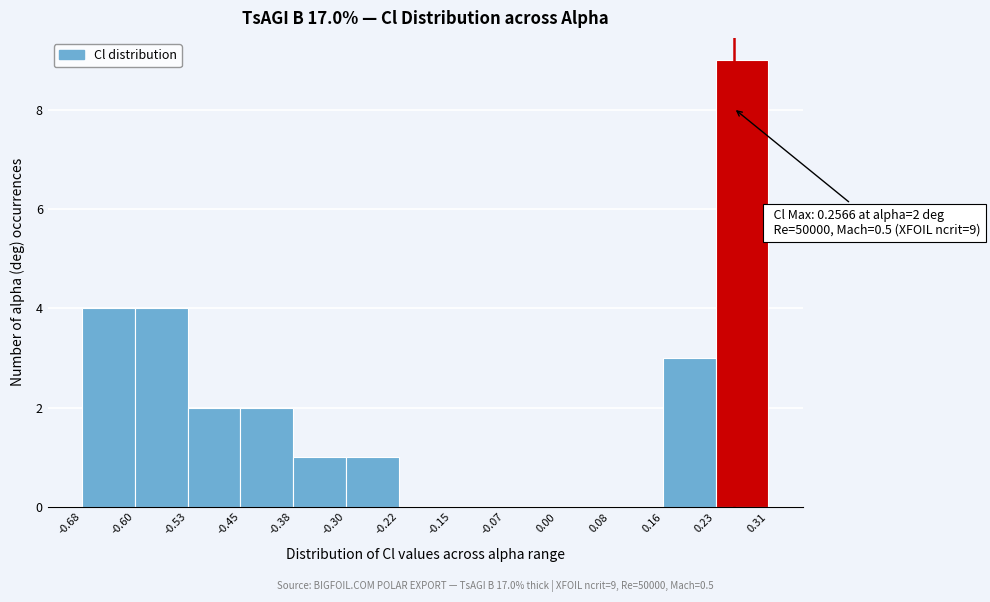

Over which range of the x-axis is the bar tallest?

0.23 to 0.31